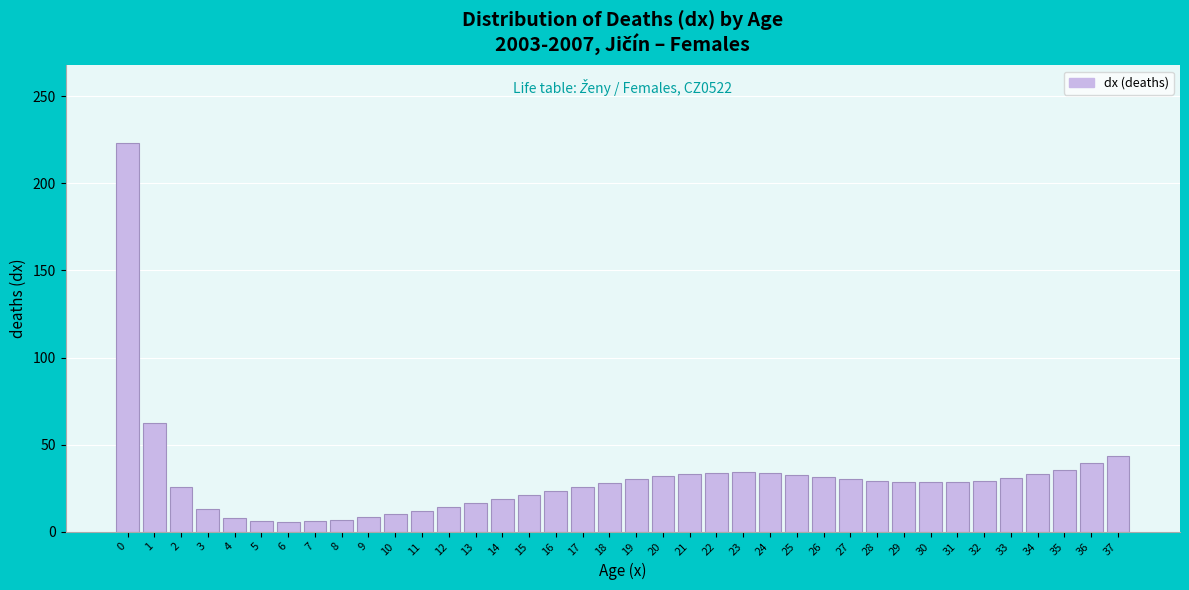

What is the difference between the maximum and minimum values?

217.5